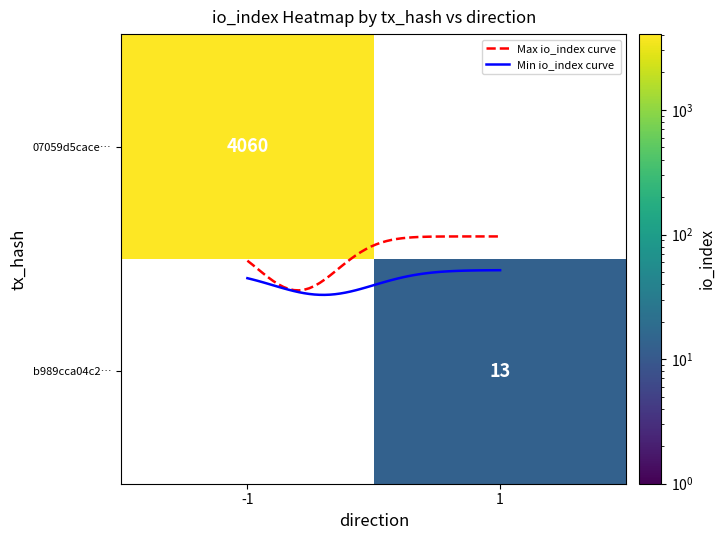

Which has a higher value, io_index or direction?

io_index